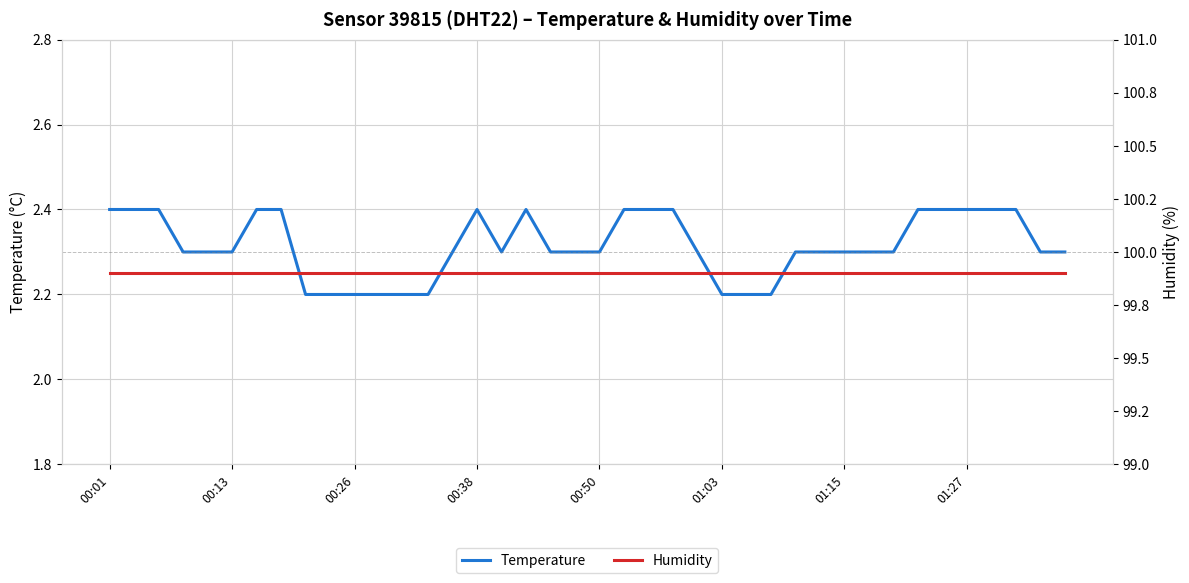

Which category has the highest value in the Temperature series?

00:01